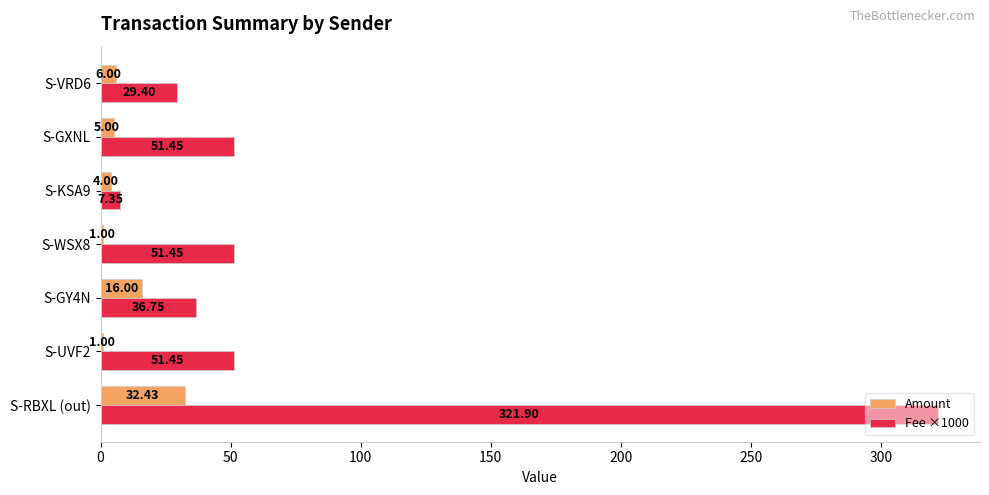

What is the sum of all Amount values?

65.4